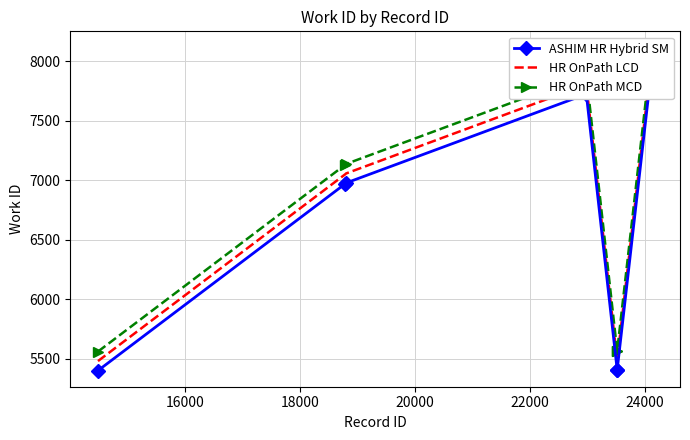

At how many categories does at least one series exceed 6038?

7